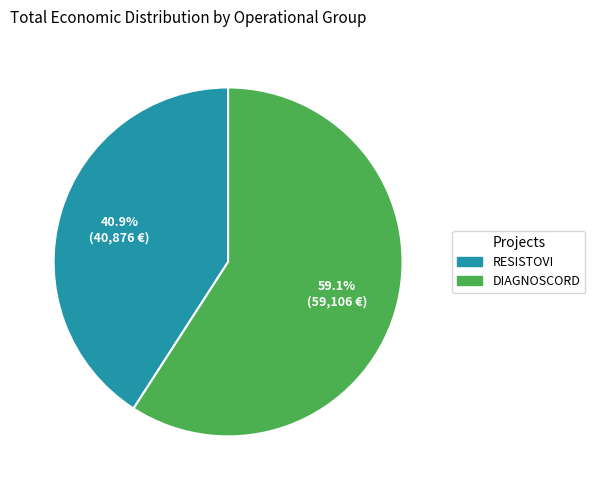

To the nearest percent, what is the difference between the largest and smallest slice percentages?

18%